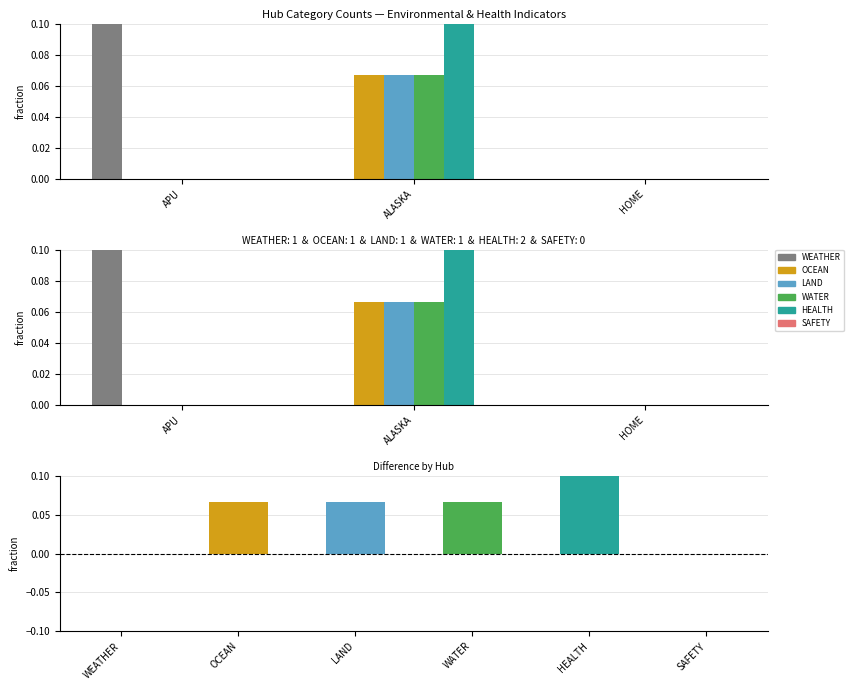

What is the label of the 2nd bar from the right?

ALASKA